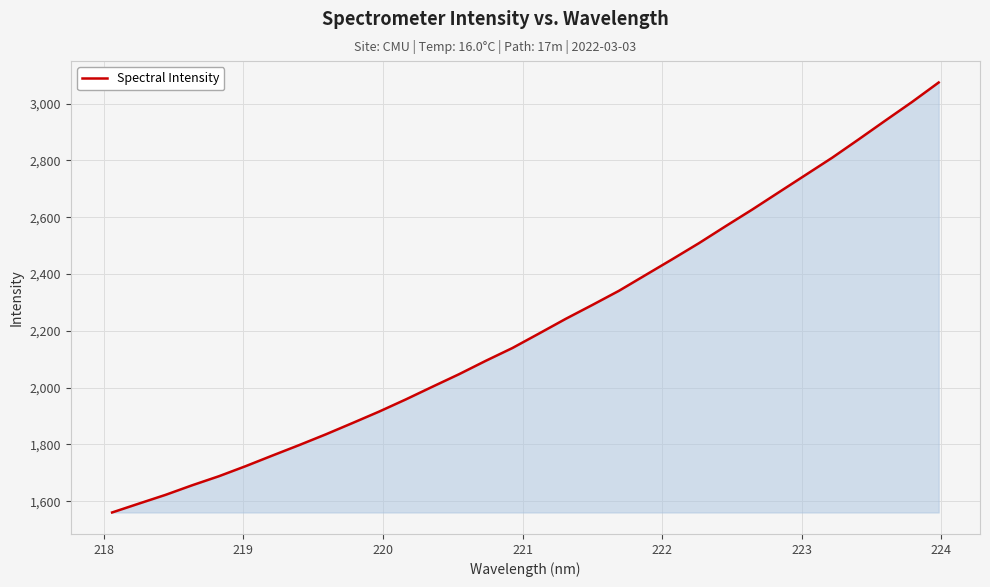

What is the minimum value shown in the chart?

1560.7